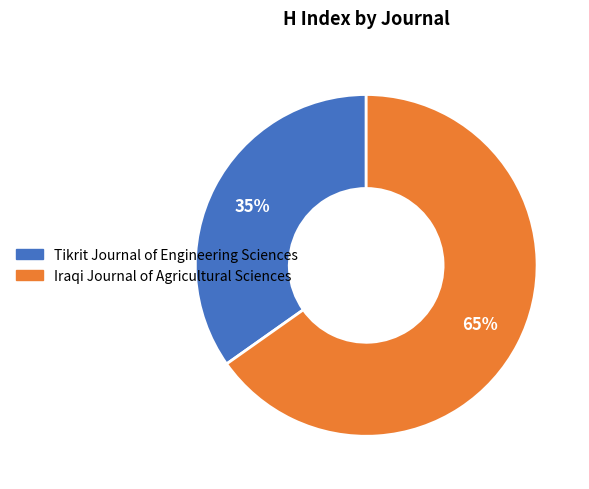

What percentage is the Iraqi Journal of Agricultural Sciences slice, to the nearest percent?

65%